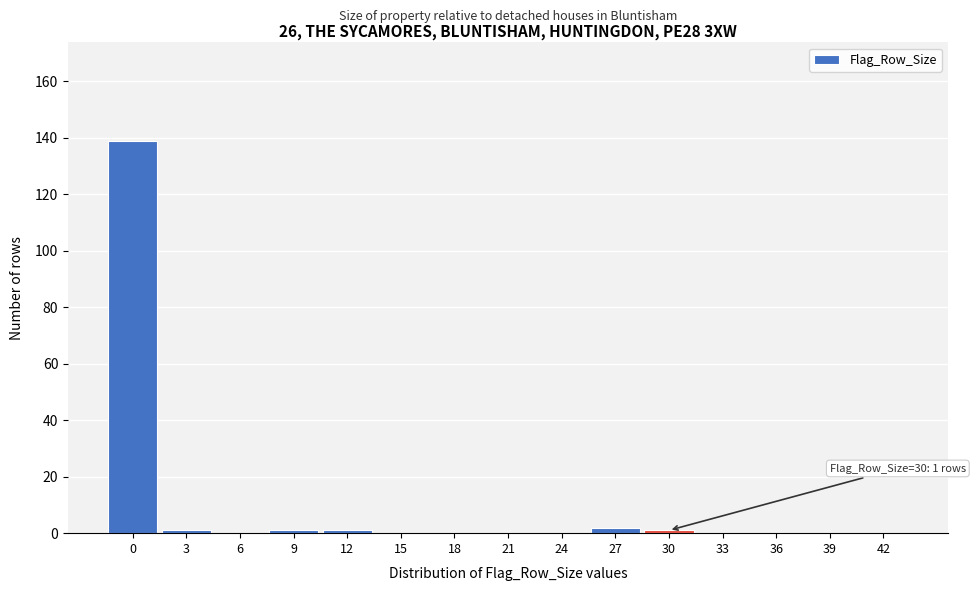

Reading left to right, what are all the values shown in this chart?

0=139	3=1	6=0	9=1	12=1	15=0	18=0	21=0	24=0	27=2	30=1	33=0	36=0	39=0	42=0